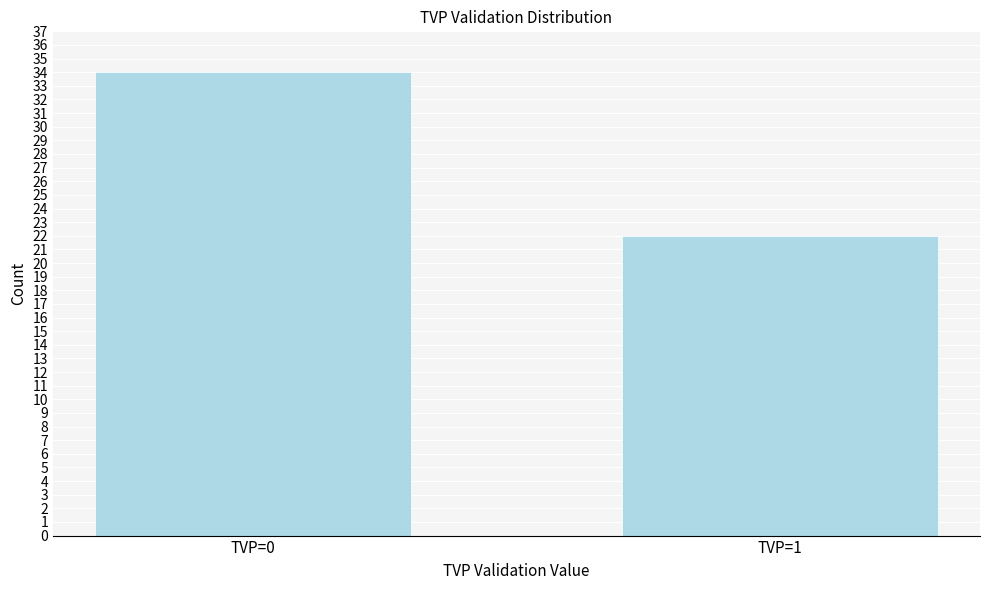

Reading right to left, list all the values displayed in this chart.

22	34